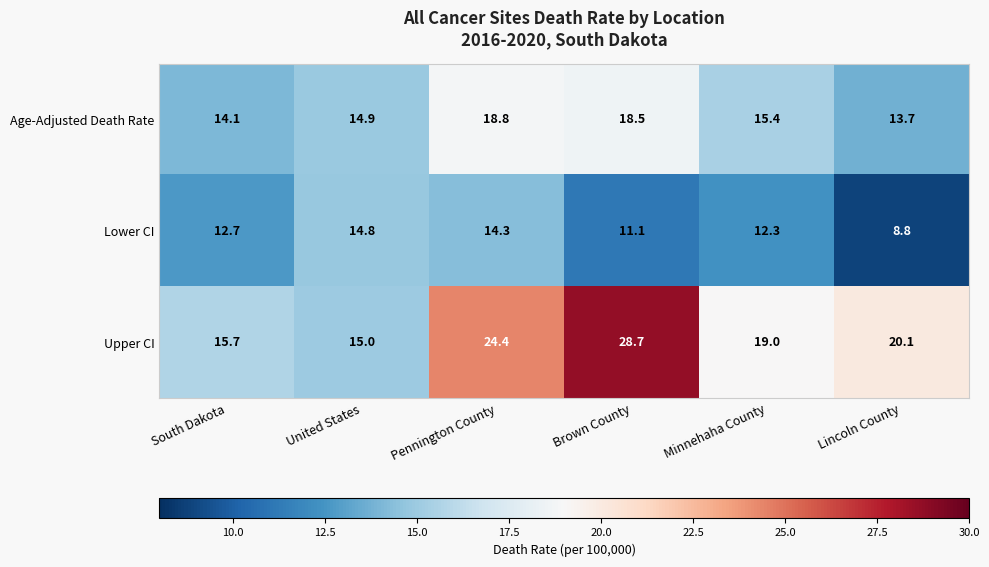

Between Minnehaha County and Lincoln County, which series saw the biggest shift?

Lower CI